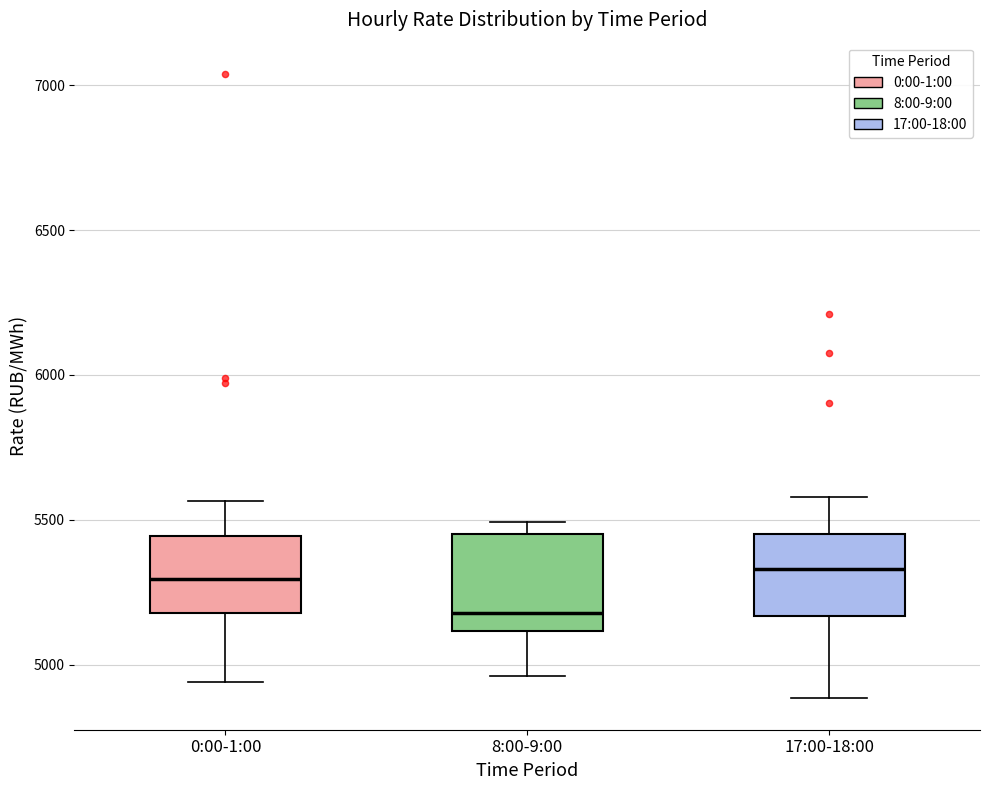

Reading left to right, transcribe this box plot: for each box, give where its median line is, the range the box spans, and where its two whiskers end, as read against the y-axis. The values are not printed on the chart, so give them approximately, as read against the axis.

0:00-1:00: median 5300, box 5200 to 5450, whiskers 4950 to 5550
8:00-9:00: median 5200, box 5100 to 5450, whiskers 4950 to 5500
17:00-18:00: median 5350, box 5150 to 5450, whiskers 4900 to 5600